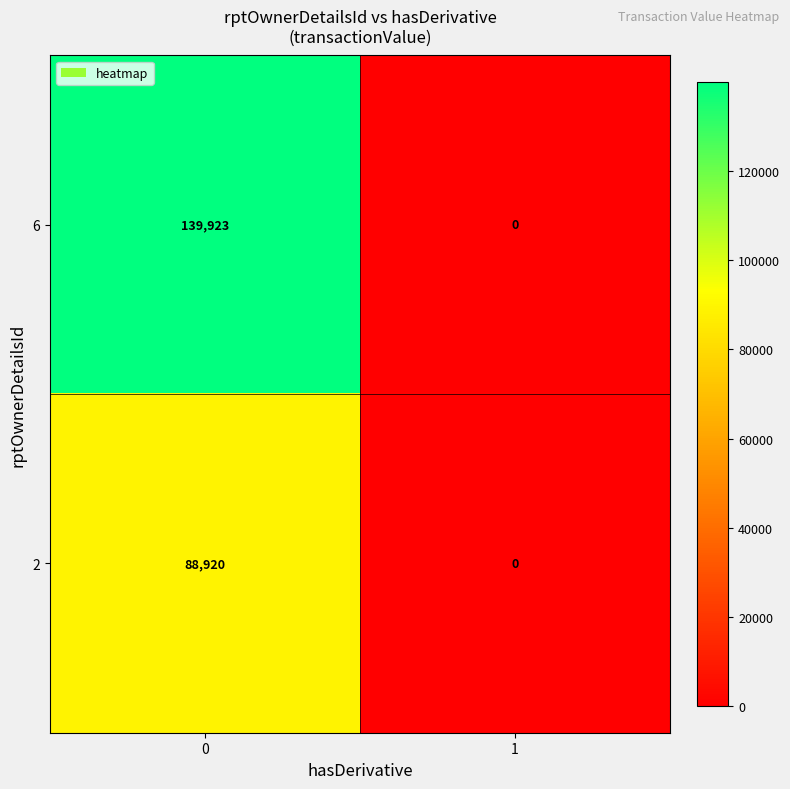

Which series has the largest range (max minus min)?

6